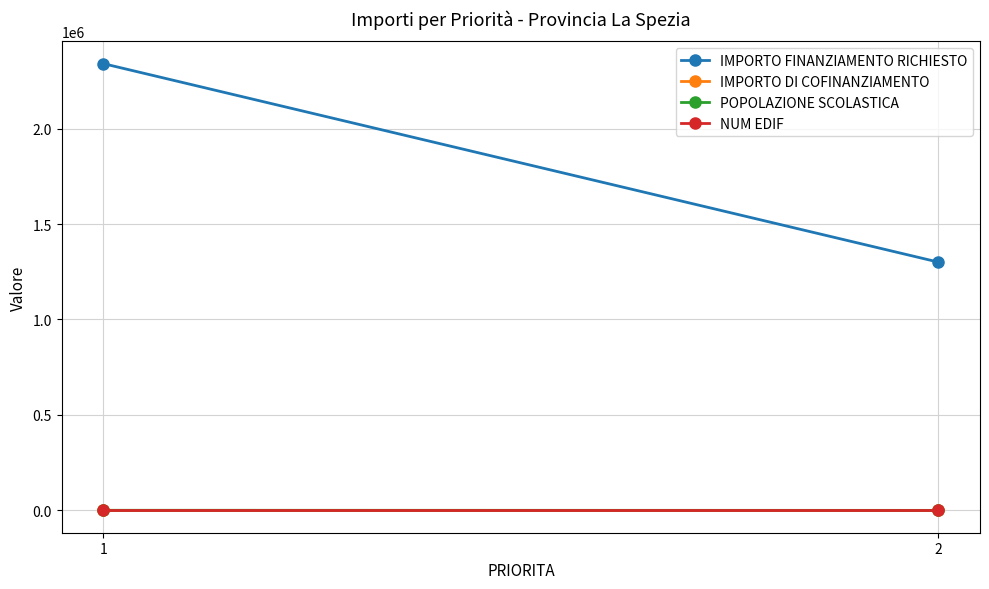

The IMPORTO FINANZIAMENTO RICHIESTO series shows 1300609.3 at 2. True or false?

True